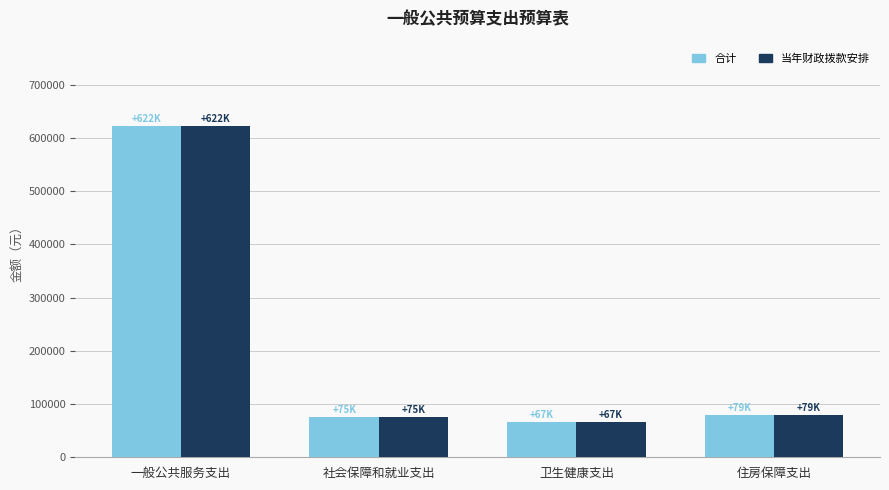

Are the bars horizontal?

No